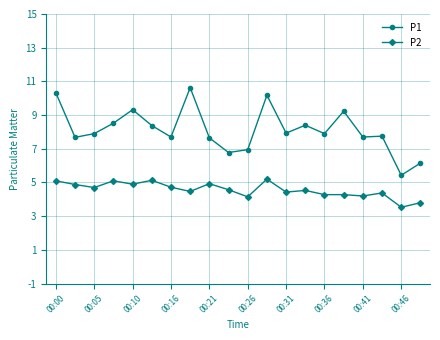

How many data points in P2 are less than 4?

2